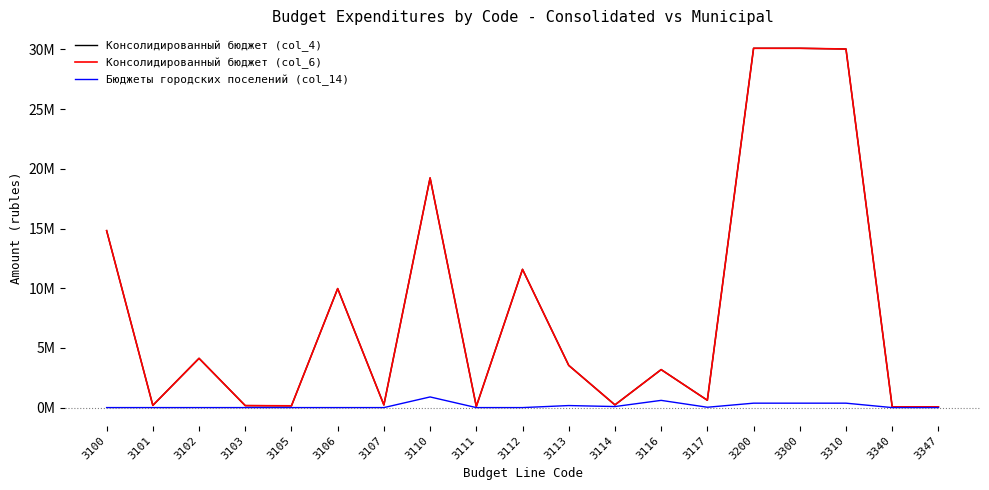

At which category is the sum across all series the highest?

3200